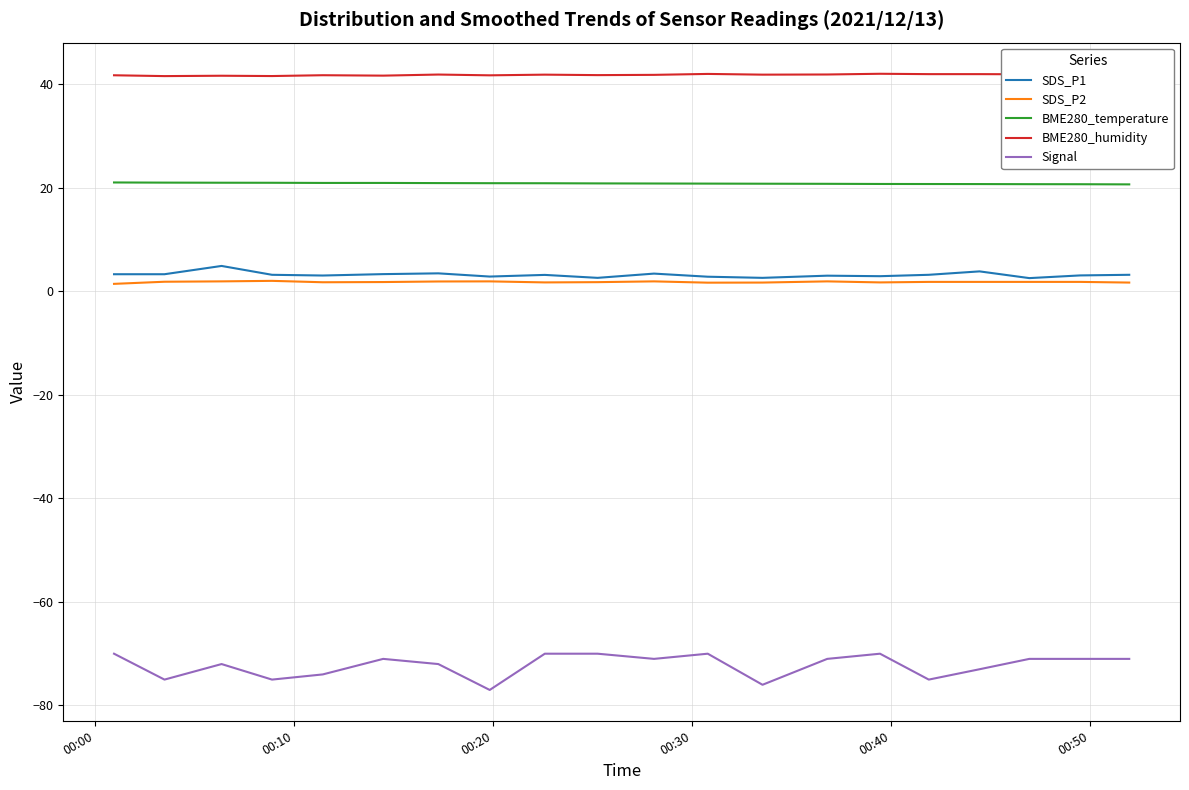

Is this an area chart (filled region under the line)?

No